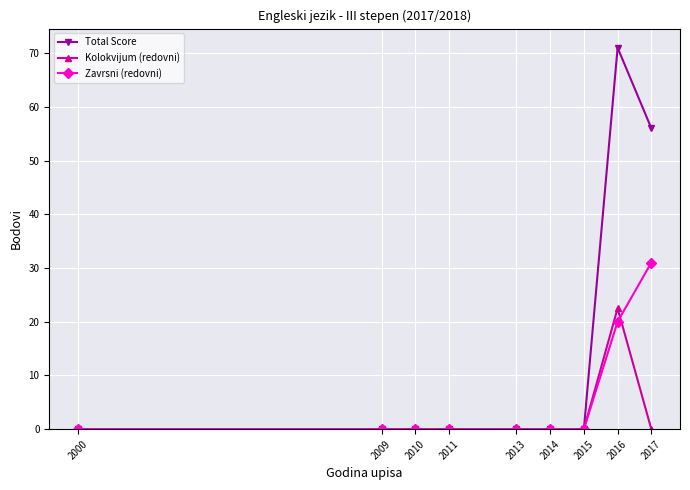

Which series has the largest total across all categories?

Total Score